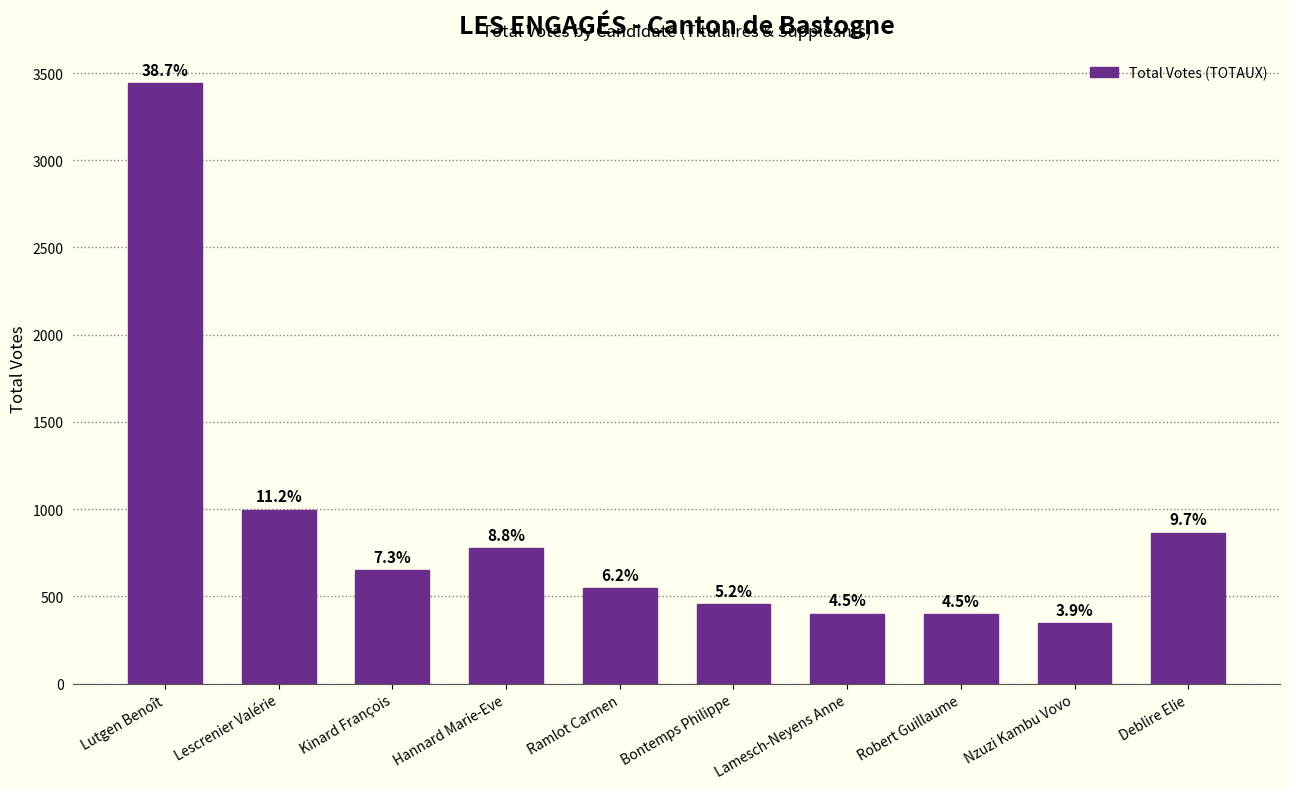

Is it true that the value at Bontemps Philippe is 198?

False